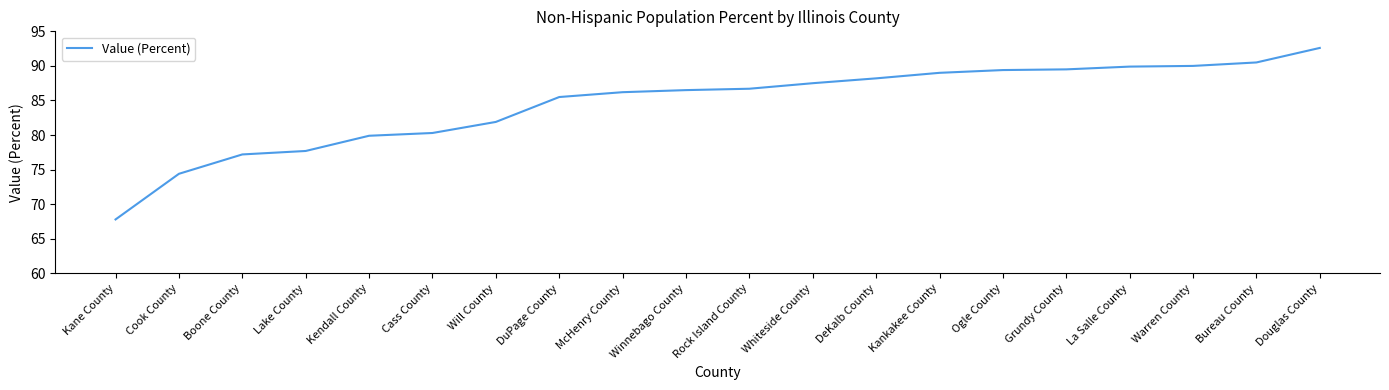

True or false: the data shows 43.1 at Boone County.

False